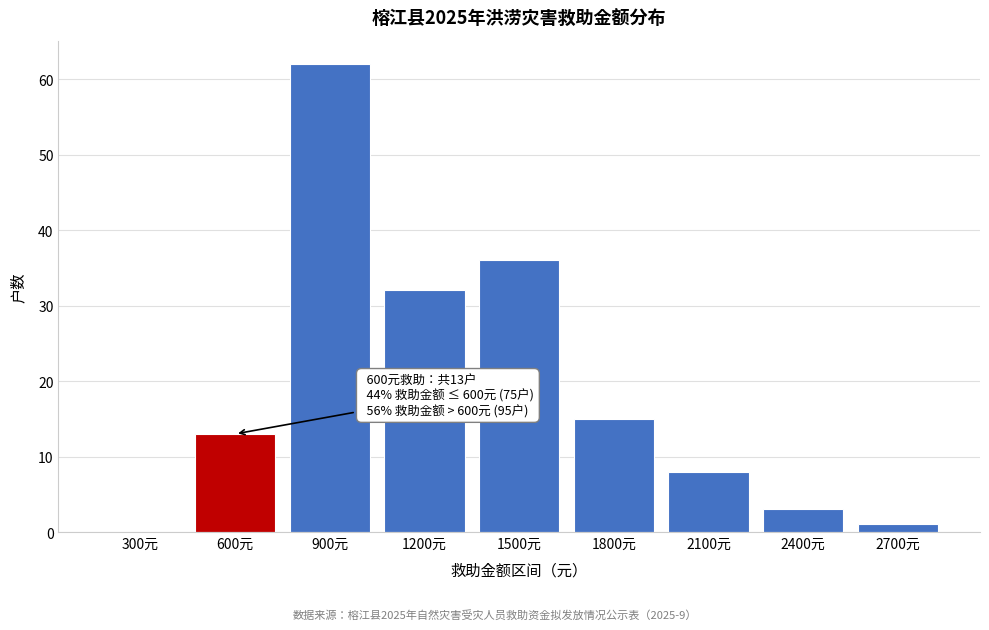

Reading right to left, what are all the values shown in this chart?

2700元=1	2400元=3	2100元=8	1800元=15	1500元=36	1200元=32	900元=62	600元=13	300元=0